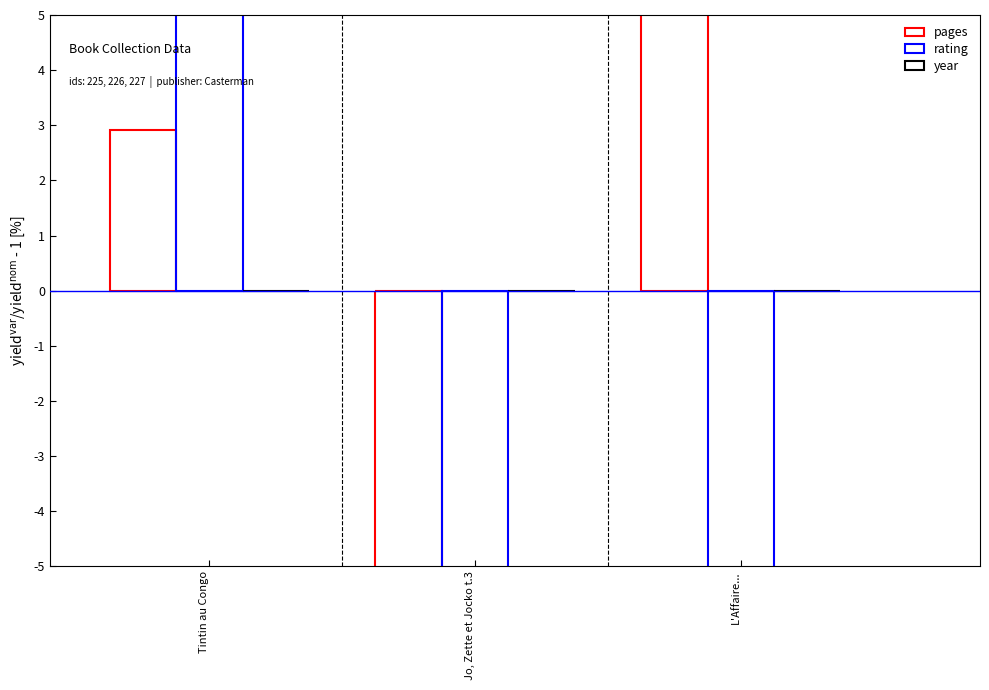

At which label does pages first exceed 2?

Tintin au Congo